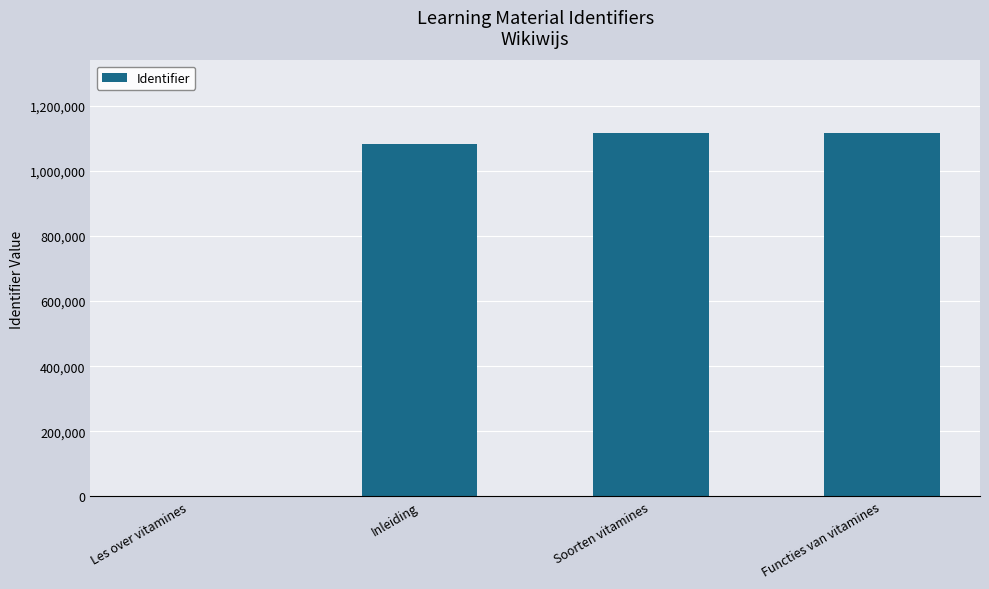

What is the sum of all values?

3315105